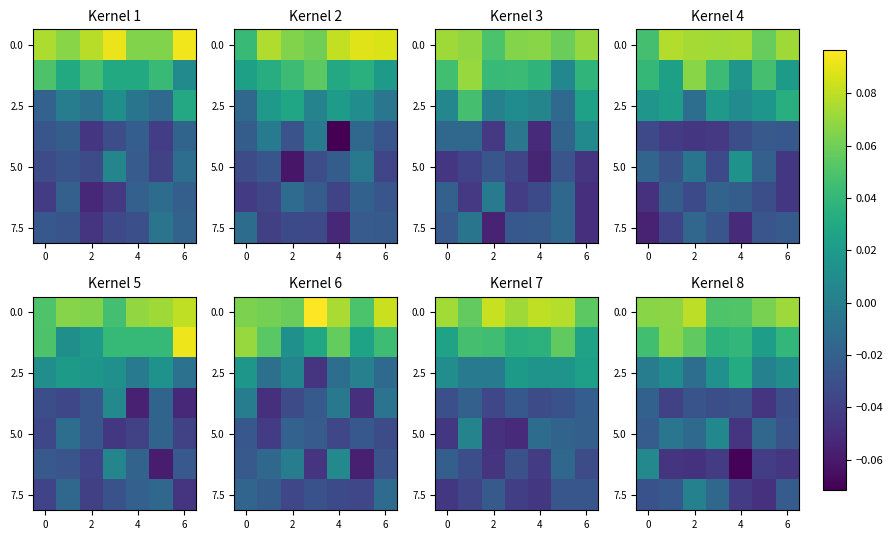

Which label corresponds to the largest value in the chart?

2